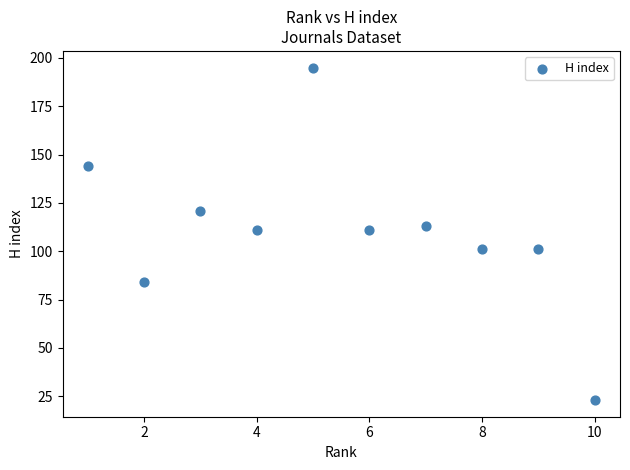

What is the range of X values (max minus min)?

9